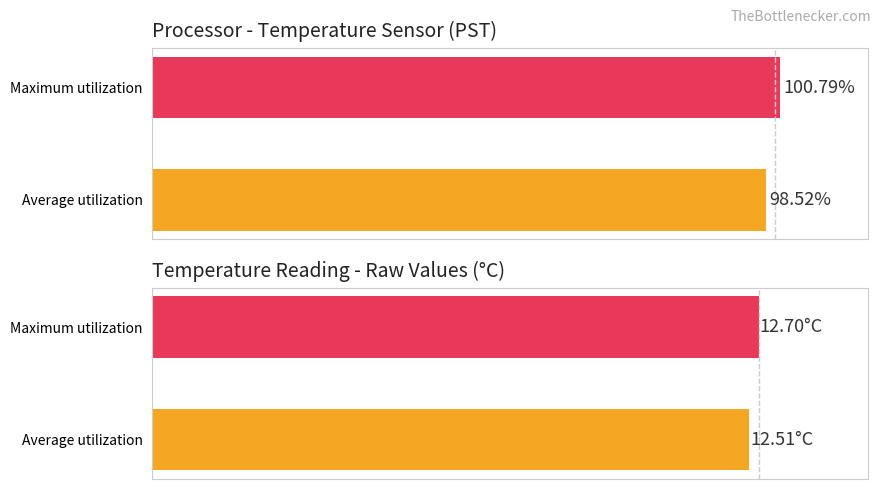

List the series in order of their peak value, highest first.

utilization, temperature